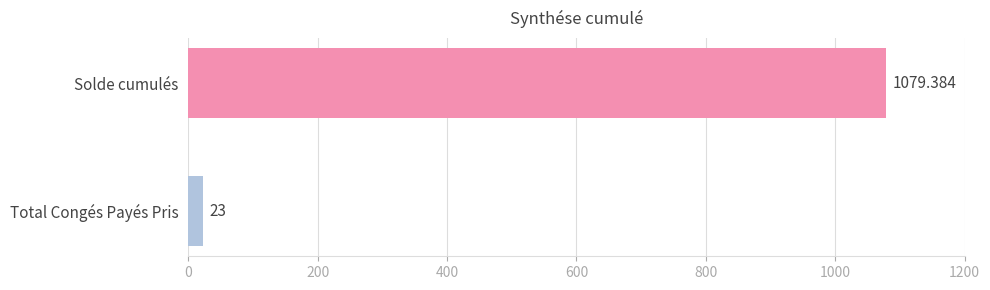

What is the label of the 1st bar from the bottom?

Total Congés Payés Pris